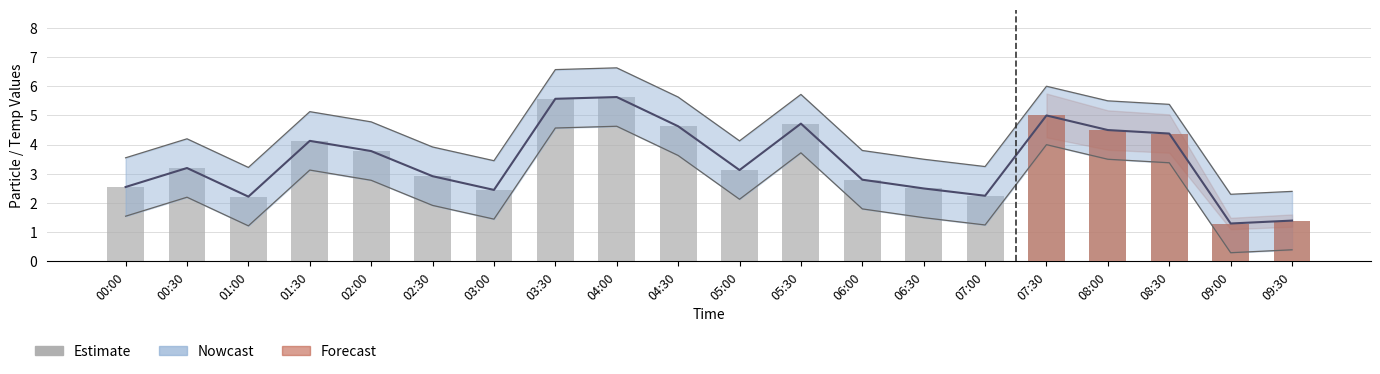

Which category has the lowest value across all series?

09:00